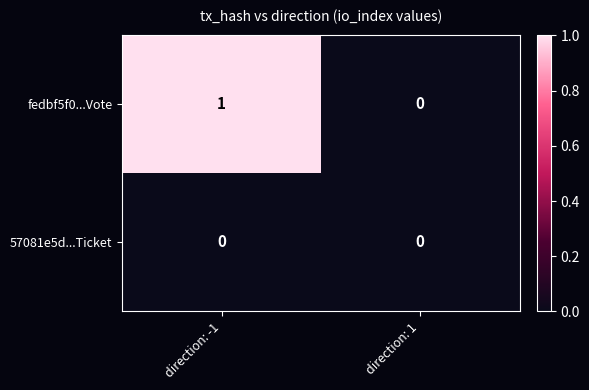

Which series changed the most between direction: -1 and direction: 1?

fedbf5f0...Vote